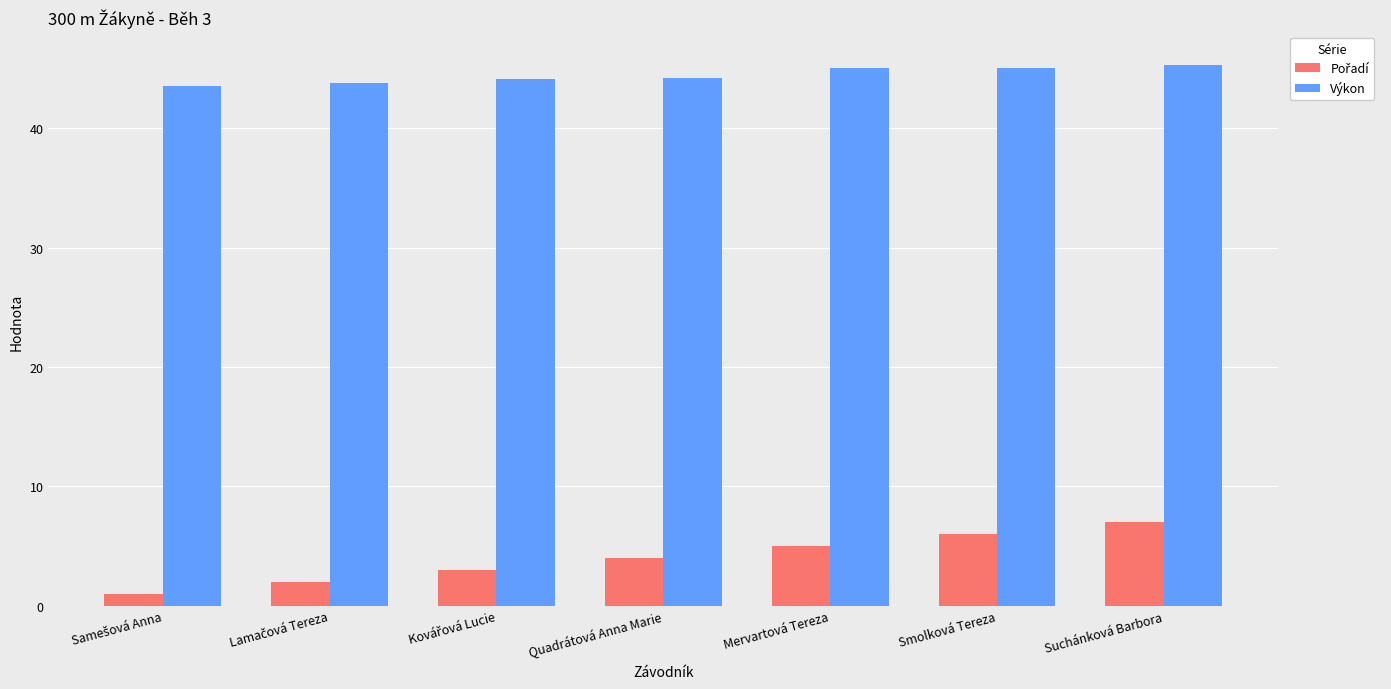

The value of Výkon at Suchánková Barbora is 66.2. True or false?

False